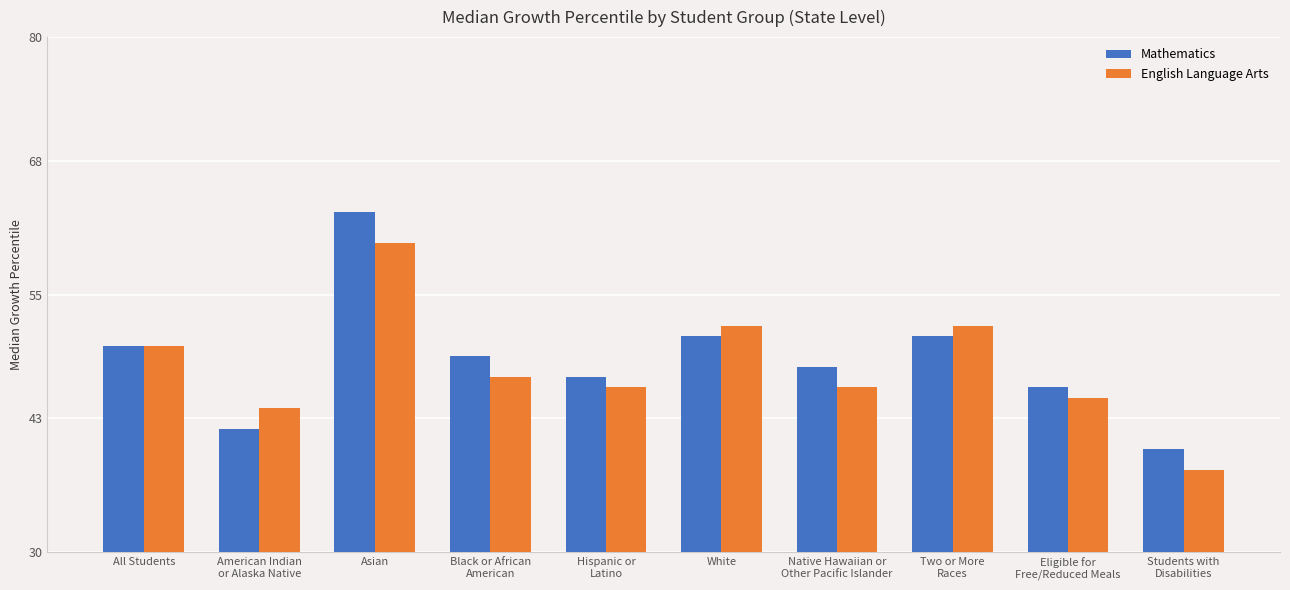

Where does the English Language Arts series first go above 47?

All Students